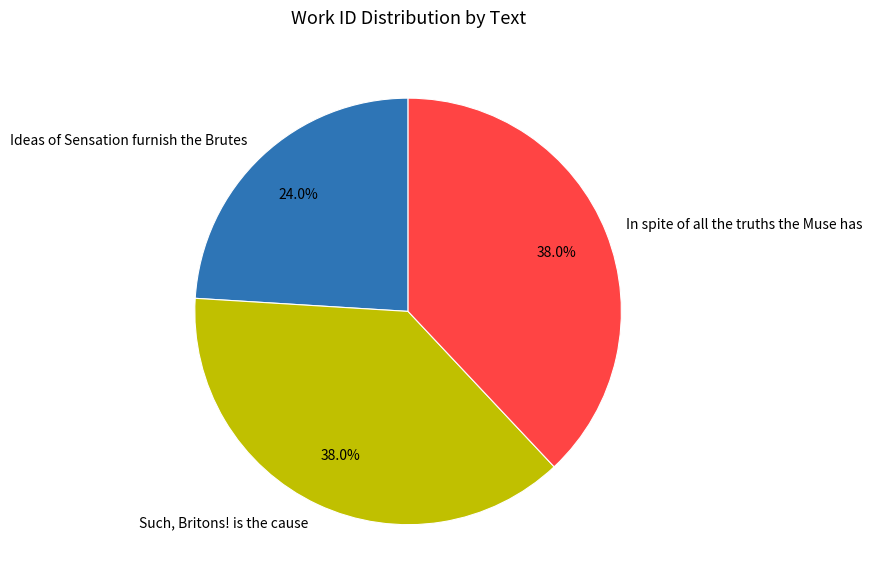

Which slice is the smallest?

Ideas of Sensation furnish the Brutes